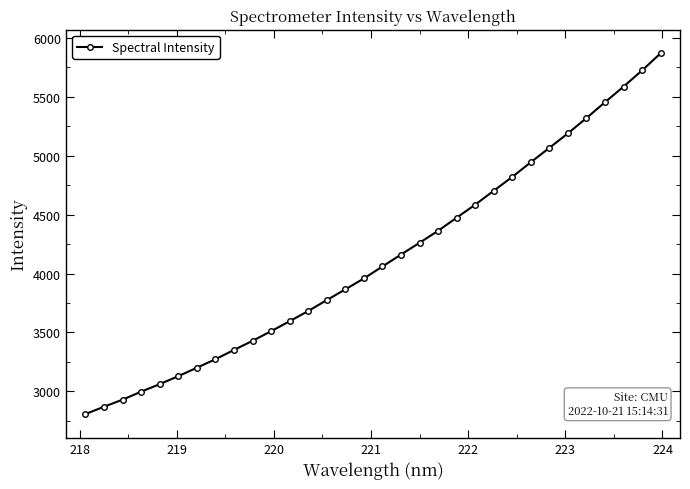

What is the sum of all values?

131997.1